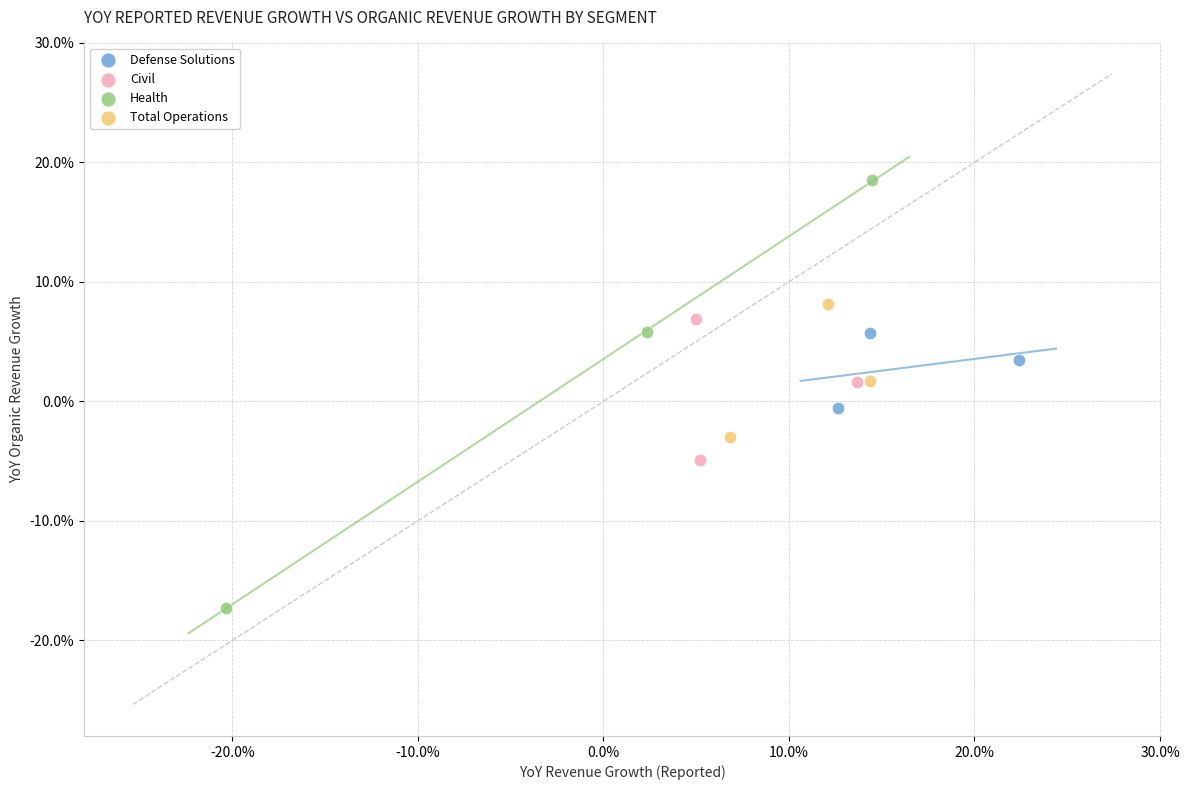

Which series reaches the maximum Y coordinate?

Health